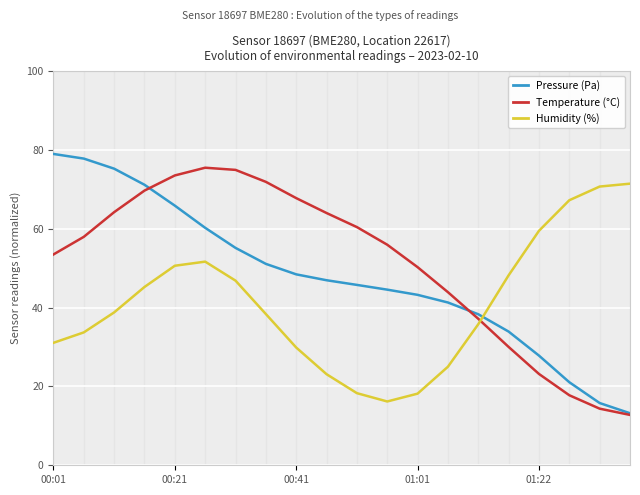

The value of Temperature (°C) at 00:41 is 67.8. True or false?

True